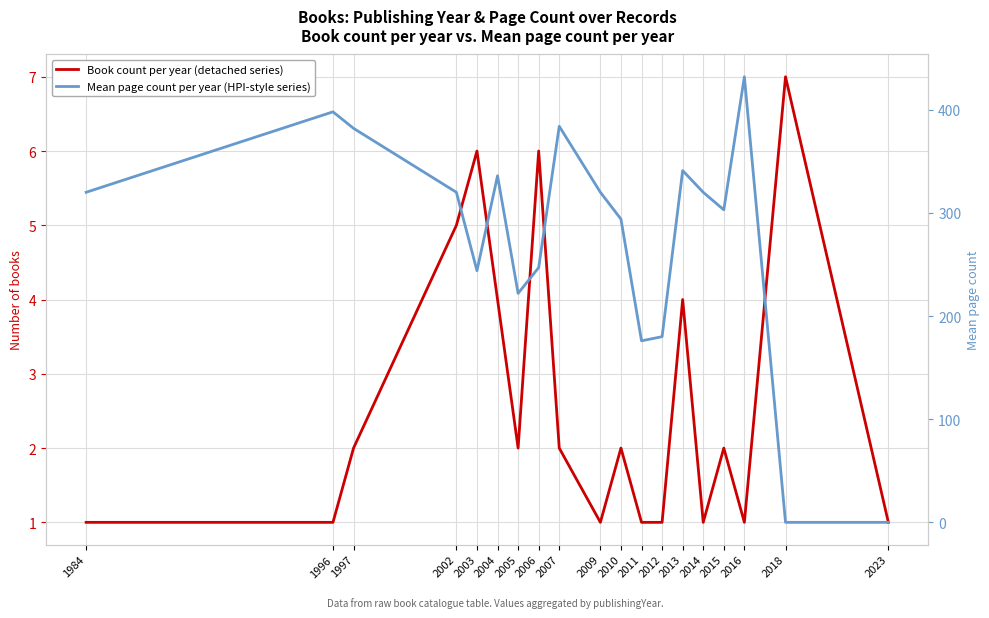

What is the value of the Book count per year (detached series) point at the 13th from the left?

1